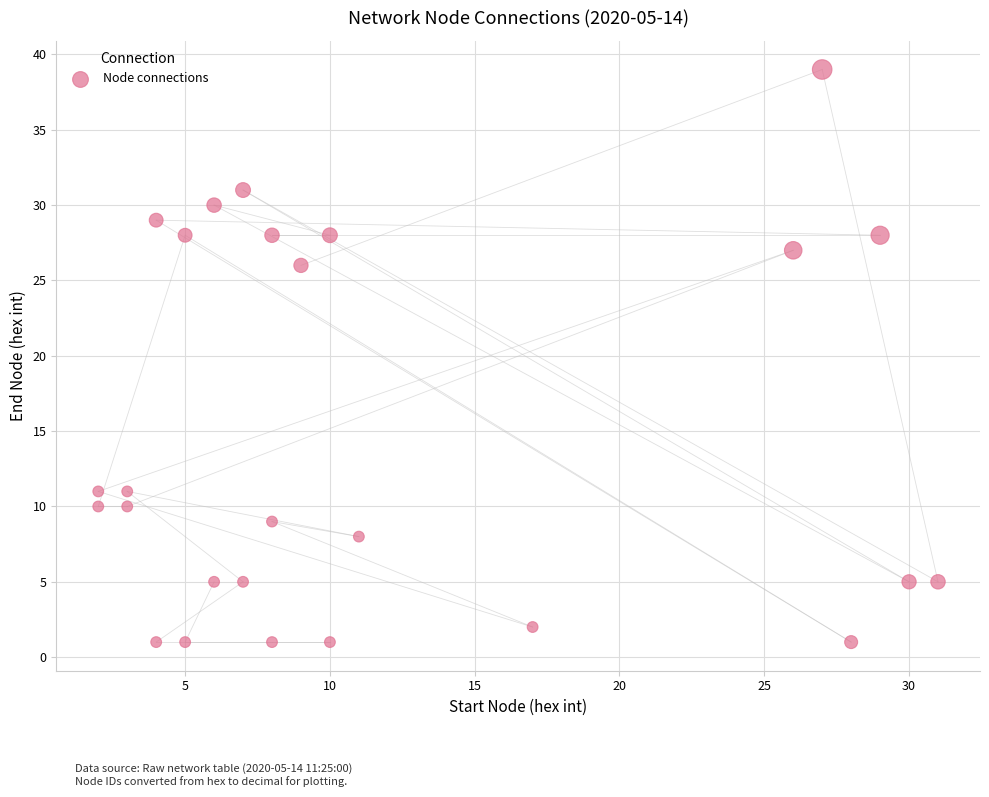

What Y value in the scatter plot is closest to 20?

26